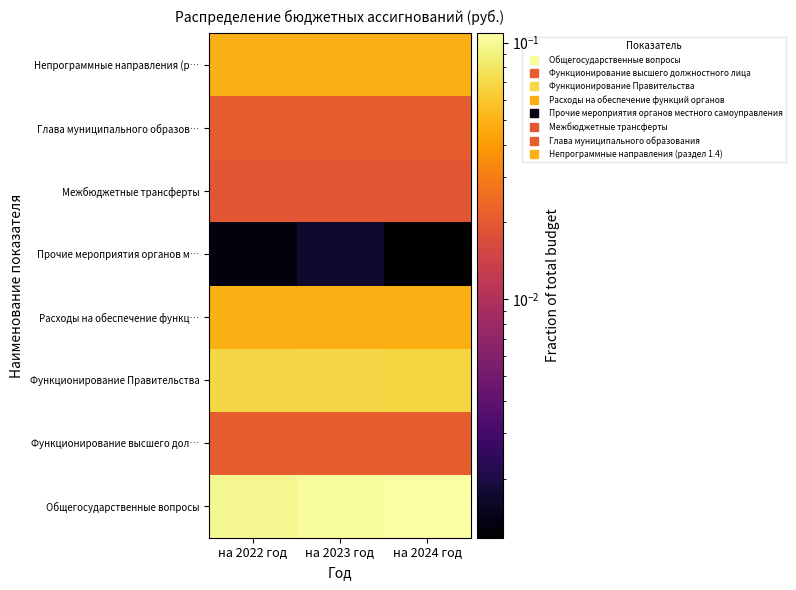

Reading left to right, what are all the values shown in this chart?

Общегосударственные вопросы: на 2022 год=0.1	на 2023 год=0.1	на 2024 год=0.1
Функционирование высшего дол…: на 2022 год=0.0	на 2023 год=0.0	на 2024 год=0.0
Функционирование Правительства: на 2022 год=0.1	на 2023 год=0.1	на 2024 год=0.1
Расходы на обеспечение функц…: на 2022 год=0.0	на 2023 год=0.0	на 2024 год=0.0
Прочие мероприятия органов м…: на 2022 год=0.0	на 2023 год=0.0	на 2024 год=0.0
Межбюджетные трансферты: на 2022 год=0.0	на 2023 год=0.0	на 2024 год=0.0
Глава муниципального образов…: на 2022 год=0.0	на 2023 год=0.0	на 2024 год=0.0
Непрограммные направления (р…: на 2022 год=0.0	на 2023 год=0.0	на 2024 год=0.0